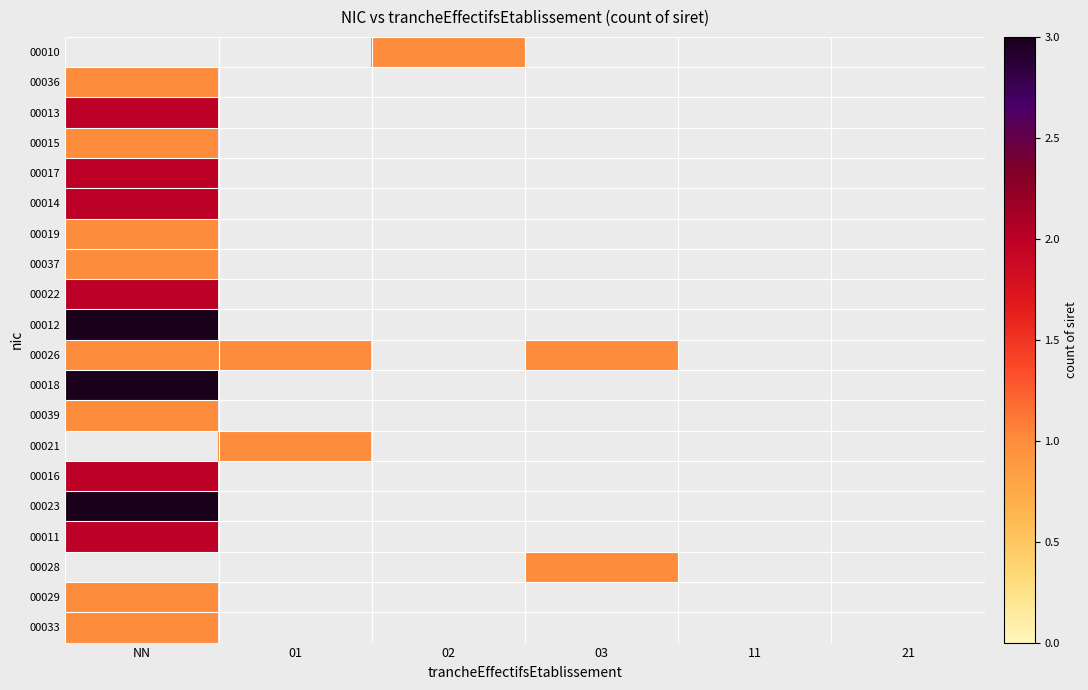

Rank the categories by 00017 value from highest to lowest.

NN, 01, 02, 03, 11, 21